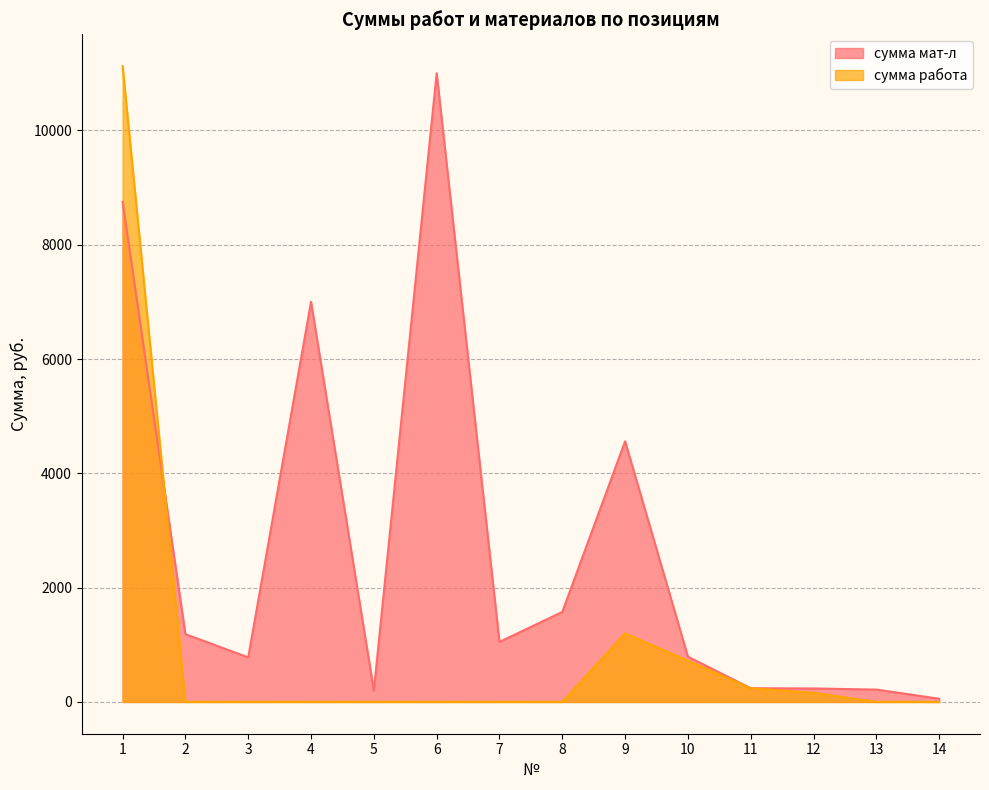

Reading left to right, what are all the values shown in this chart?

сумма мат-л: 8750.0	1185.0	780.0	7000.0	200.0	11000.0	1050.0	1575.0	4560.0	792.0	240.0	235.2	216.0	55.8
сумма работа: 11125.0	0.0	0.0	0.0	0.0	0.0	0.0	0.0	1200.0	720.0	240.0	160.0	0.0	0.0